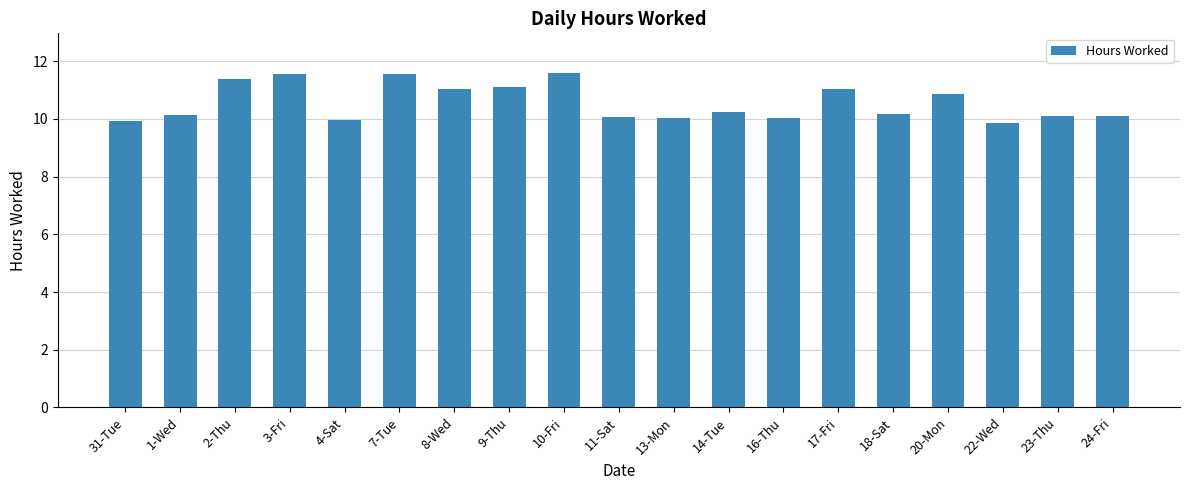

Which has a higher value, 3-Fri or 22-Wed?

3-Fri